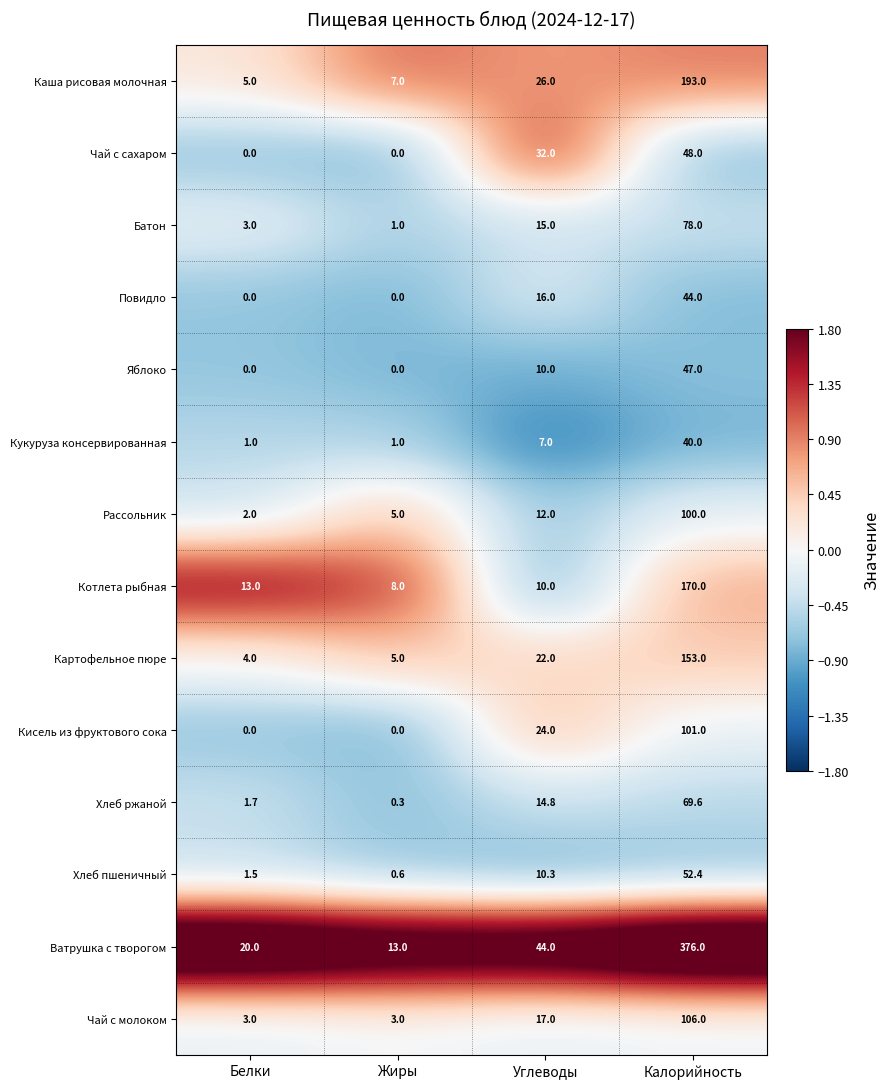

At which category is the sum across all series the highest?

Калорийность